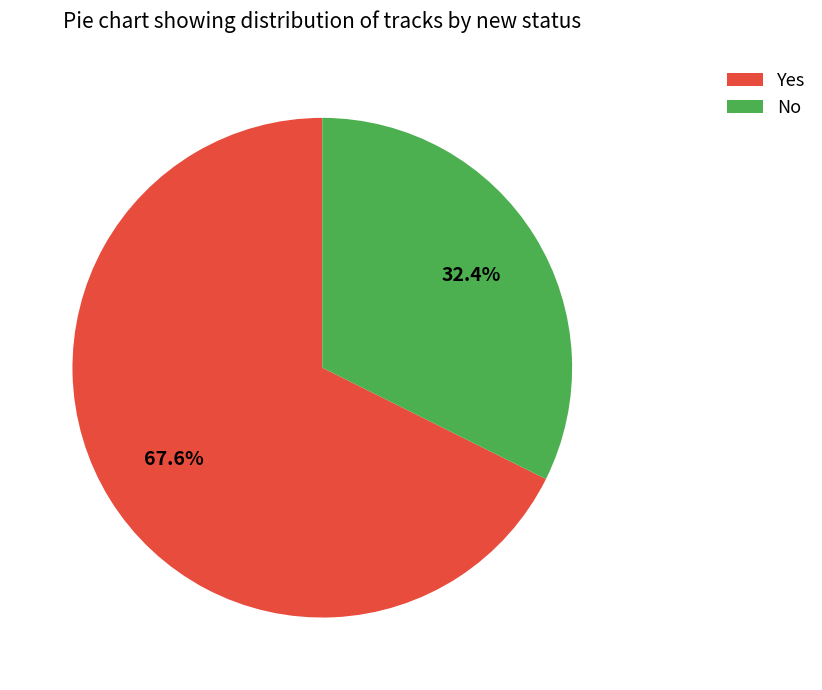

What percentage do No and Yes together represent?

100.0%